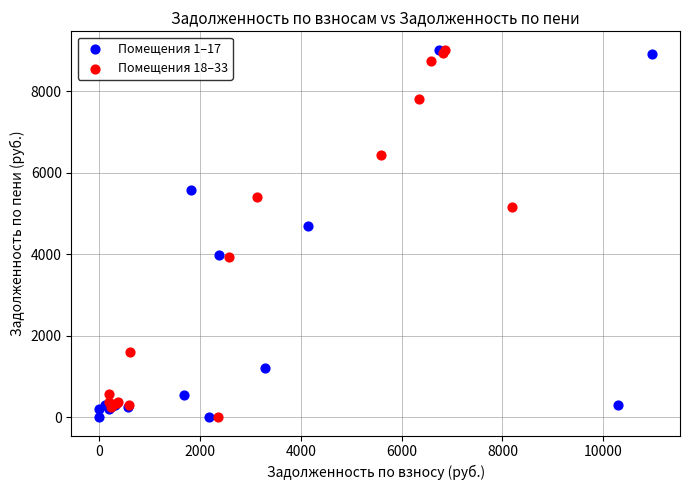

What are all the series names shown in the legend?

Помещения 1–17, Помещения 18–33